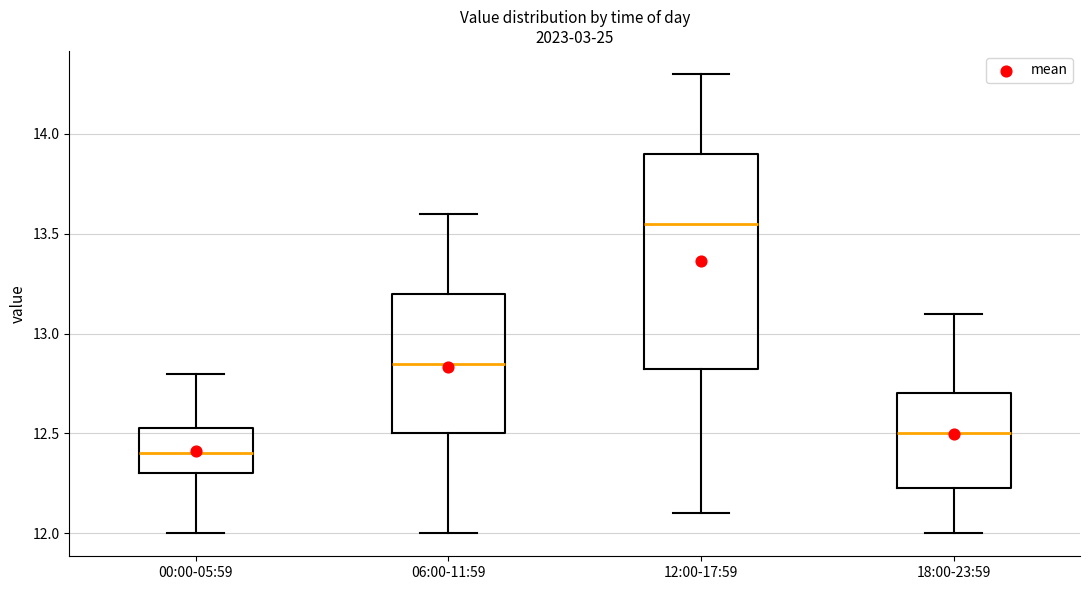

Reading left to right, transcribe this box plot: for each box, give where its median line is, the range the box spans, and where its two whiskers end, as read against the y-axis. The values are not printed on the chart, so give them approximately, as read against the axis.

00:00-05:59: median 12.40, box 12.30 to 12.55, whiskers 12.00 to 12.80
06:00-11:59: median 12.85, box 12.50 to 13.20, whiskers 12.00 to 13.60
12:00-17:59: median 13.55, box 12.85 to 13.90, whiskers 12.10 to 14.30
18:00-23:59: median 12.50, box 12.25 to 12.70, whiskers 12.00 to 13.10